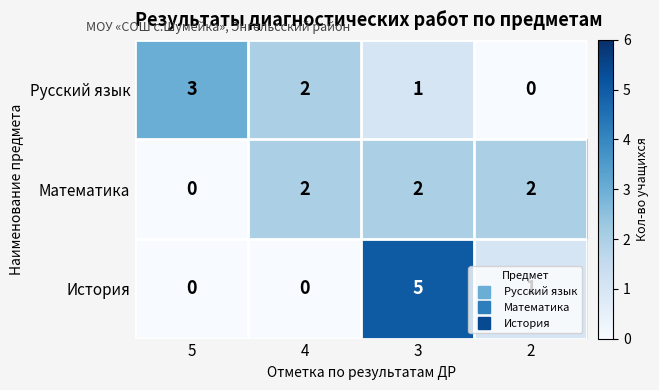

How many categories are shown in the chart?

4